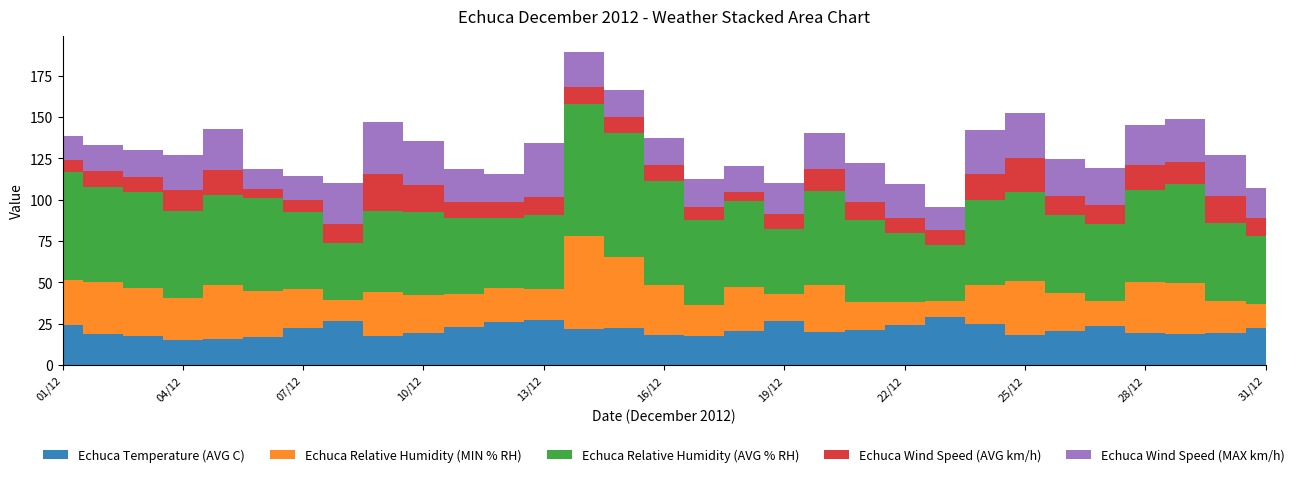

Reading left to right, transcribe all the data shown in this chart.

Echuca Temperature (AVG C): 24.0	18.6	17.5	14.9	15.5	17.2	22.2	26.5	17.8	19.2	22.9	25.8	27.0	21.9	22.5	18.5	17.5	20.7	26.9	20.2	21.2	24.1	29.3	24.6	18.2	20.6	23.7	19.2	18.7	19.7	22.3
Echuca Relative Humidity (MIN % RH): 27.3	31.8	29.0	25.7	32.8	27.7	23.9	13.1	26.3	23.4	20.0	21.1	19.2	56.4	42.6	30.2	19.1	26.7	16.2	28.4	16.9	14.2	9.5	23.6	32.4	22.8	15.0	30.9	31.0	19.3	14.6
Echuca Relative Humidity (AVG % RH): 65.6	57.3	58.1	52.8	54.7	56.1	46.4	34.4	49.2	50.2	46.1	42.2	44.4	79.5	75.5	62.9	51.0	51.6	39.1	56.5	49.7	41.6	34.0	51.7	54.2	47.1	46.6	55.7	59.6	47.0	40.9
Echuca Wind Speed (AVG km/h): 7.0	9.5	9.1	12.5	15.1	5.7	7.6	11.3	22.4	16.1	9.4	9.7	11.2	10.6	9.3	9.4	7.8	5.7	9.0	13.3	10.9	9.0	8.7	16.0	20.3	11.8	11.4	15.5	13.6	16.0	11.3
Echuca Wind Speed (MAX km/h): 14.6	15.9	16.5	21.0	24.8	12.2	14.4	25.0	31.6	26.4	20.3	16.8	32.4	21.1	16.4	16.6	16.9	16.0	19.1	22.0	23.4	20.7	14.1	26.3	27.3	22.6	22.5	23.8	26.1	25.1	18.1